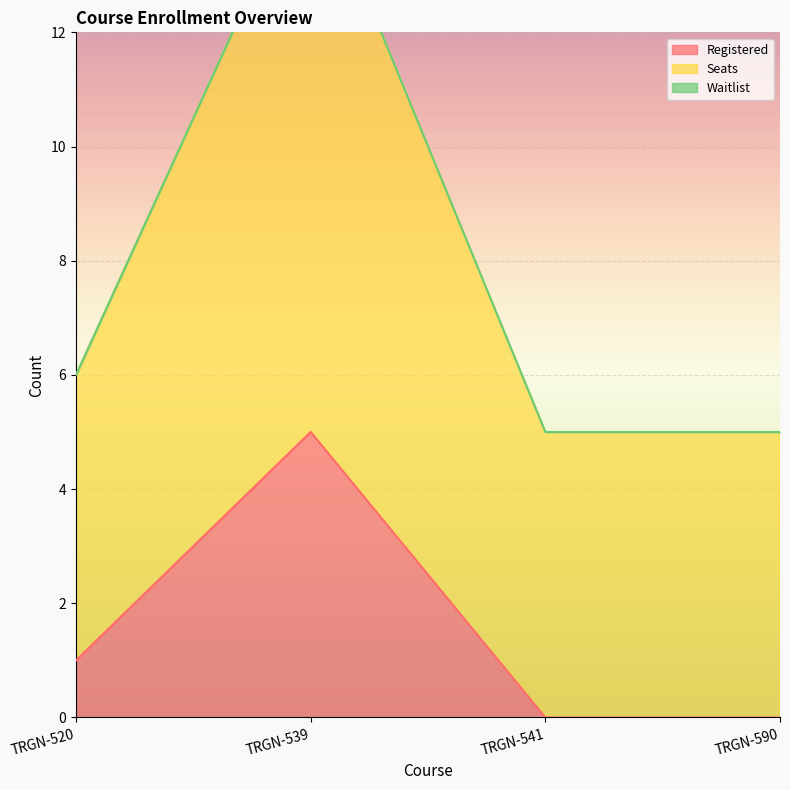

Reading left to right, transcribe all the data shown in this chart.

Registered: TRGN-520=1	TRGN-539=5	TRGN-541=0	TRGN-590=0
Seats: TRGN-520=6	TRGN-539=15	TRGN-541=5	TRGN-590=5